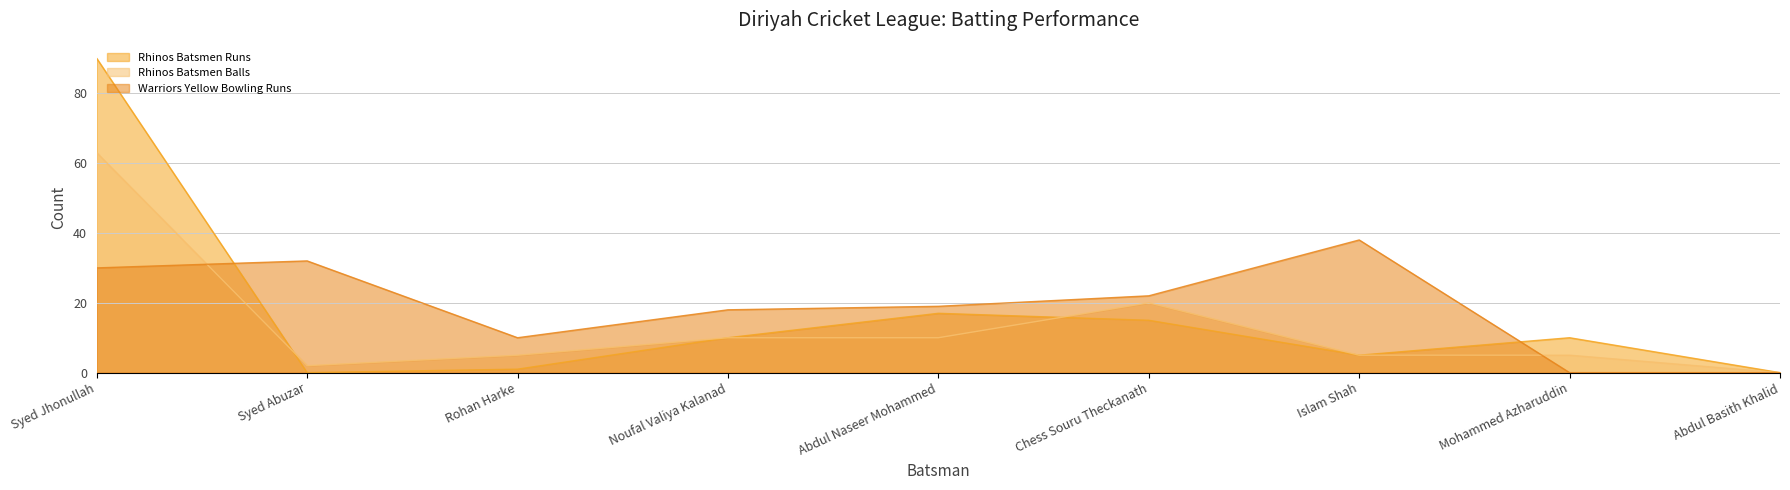

Reading right to left, extract all data points from this chart.

Rhinos Batsmen Runs: Abdul Basith Khalid=0	Mohammed Azharuddin=10	Islam Shah=5	Chess Souru Theckanath=15	Abdul Naseer Mohammed=17	Noufal Valiya Kalanad=10	Rohan Harke=1	Syed Abuzar=0	Syed Jhonullah=90
Rhinos Batsmen Balls: Abdul Basith Khalid=0	Mohammed Azharuddin=5	Islam Shah=5	Chess Souru Theckanath=20	Abdul Naseer Mohammed=10	Noufal Valiya Kalanad=10	Rohan Harke=5	Syed Abuzar=2	Syed Jhonullah=63
Warriors Yellow Bowling Runs: Abdul Basith Khalid=0	Mohammed Azharuddin=0	Islam Shah=38	Chess Souru Theckanath=22	Abdul Naseer Mohammed=19	Noufal Valiya Kalanad=18	Rohan Harke=10	Syed Abuzar=32	Syed Jhonullah=30